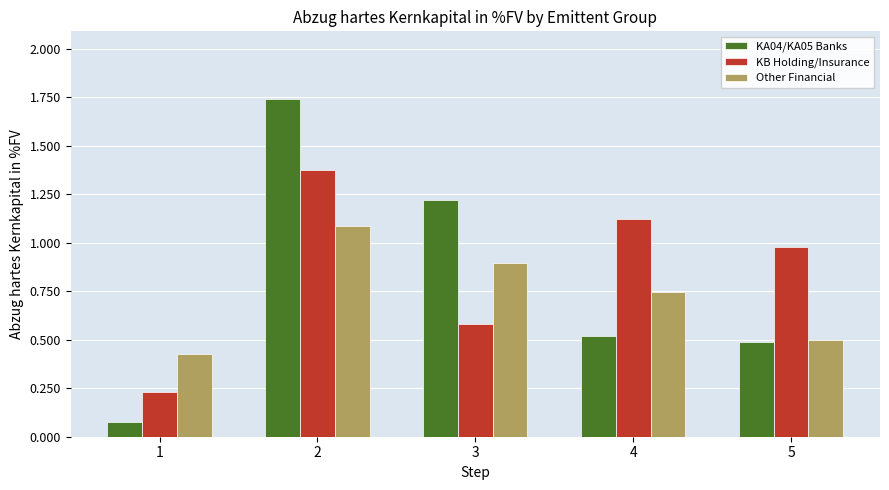

How many data points does each series have?

5